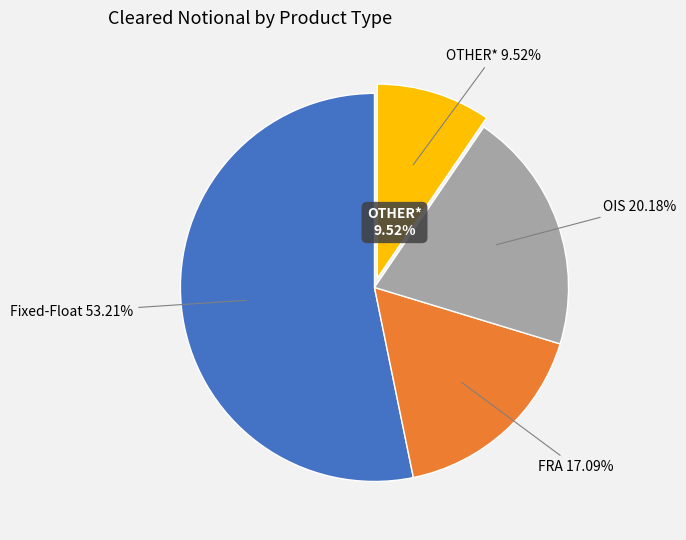

What portion of the pie excludes OTHER*?

90.5%